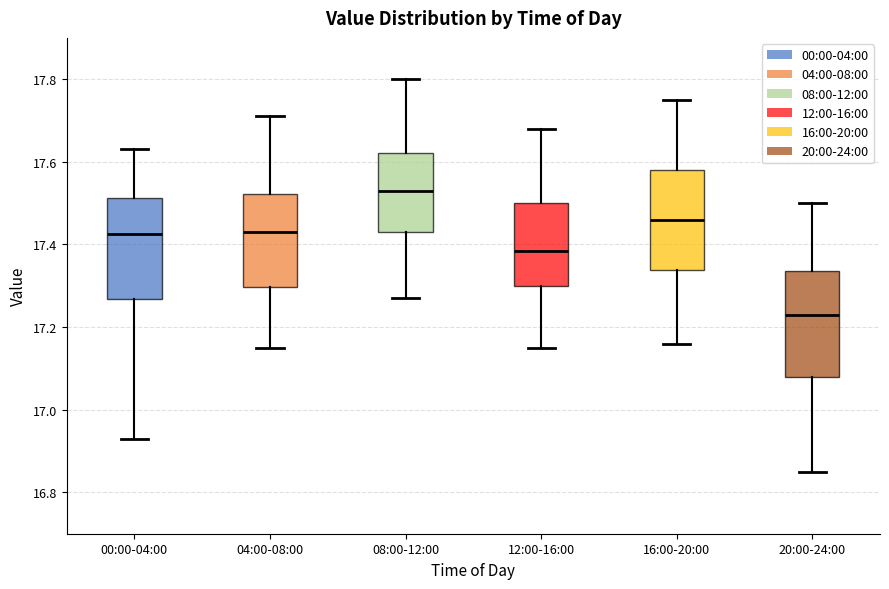

Reading left to right, read every box against the y-axis: the position of its median line, the range the box covers, and the ends of its whiskers. The values are not printed on the chart, so give them approximately, as read against the axis.

00:00-04:00: median 17.42, box 17.26 to 17.52, whiskers 16.94 to 17.64
04:00-08:00: median 17.44, box 17.30 to 17.52, whiskers 17.16 to 17.72
08:00-12:00: median 17.54, box 17.44 to 17.62, whiskers 17.28 to 17.80
12:00-16:00: median 17.38, box 17.30 to 17.50, whiskers 17.16 to 17.68
16:00-20:00: median 17.46, box 17.34 to 17.58, whiskers 17.16 to 17.76
20:00-24:00: median 17.24, box 17.08 to 17.34, whiskers 16.86 to 17.50